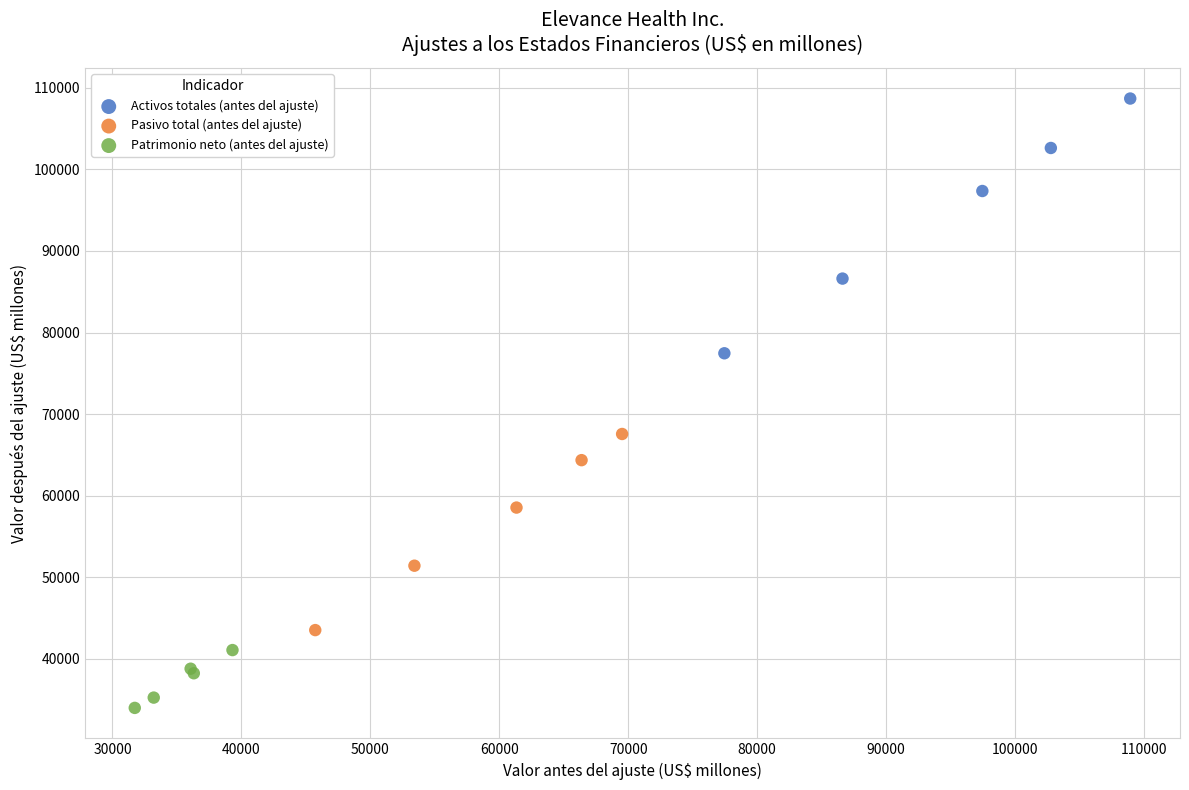

Which series reaches the maximum Y coordinate?

Activos totales (antes del ajuste)